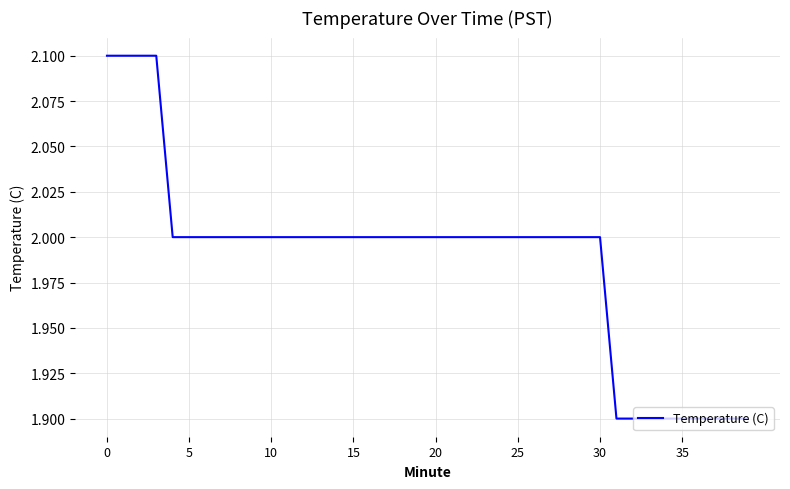

What is the greatest value displayed?

2.1